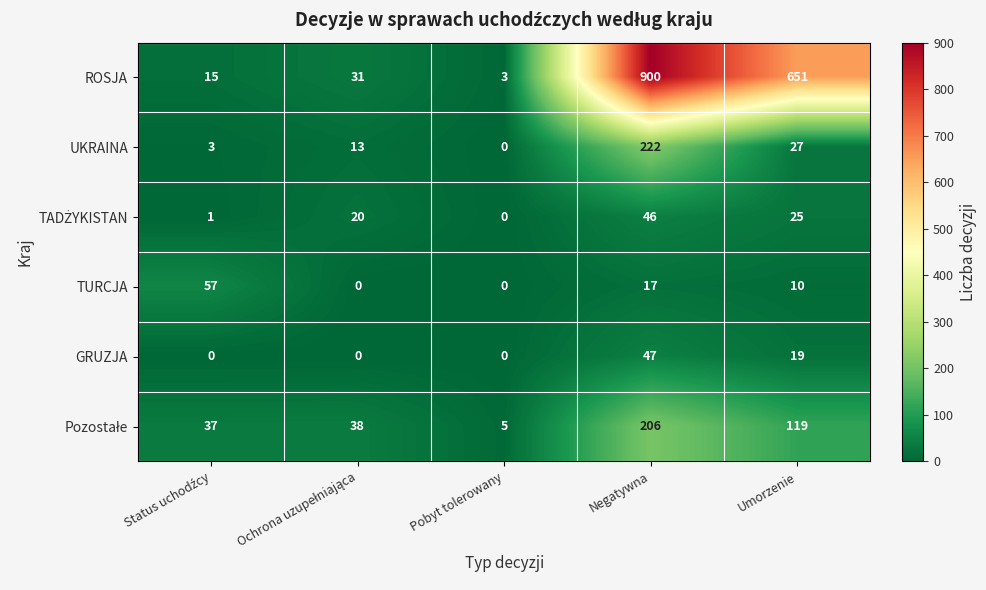

How many TURCJA values are between 0 and 17?

4